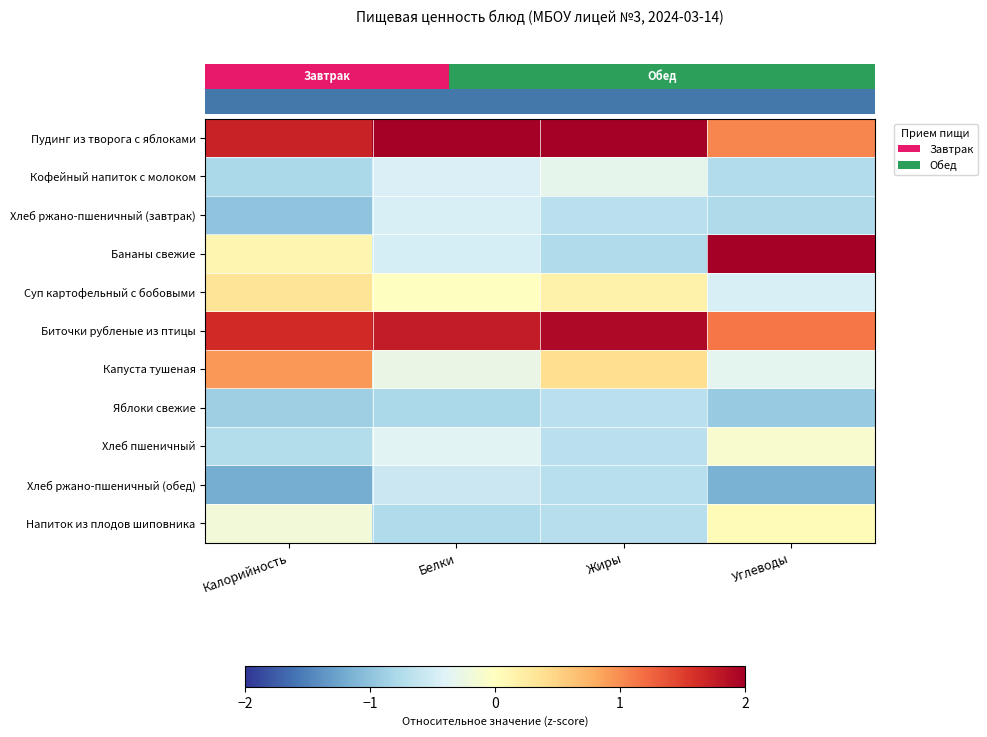

Between Углеводы and Жиры, which is larger?

Жиры